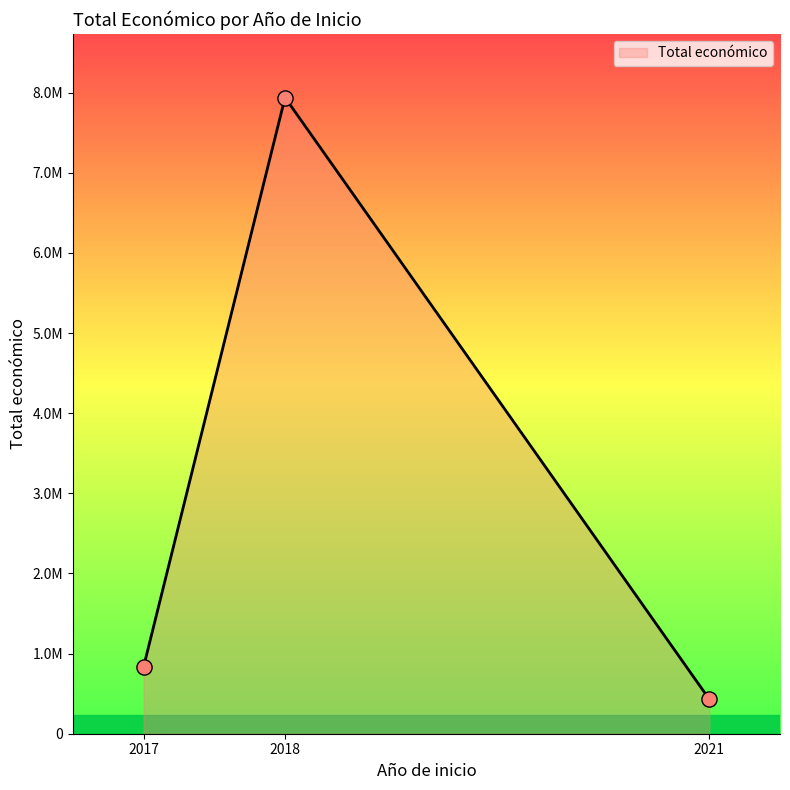

Is this an area chart (filled region under the line)?

Yes